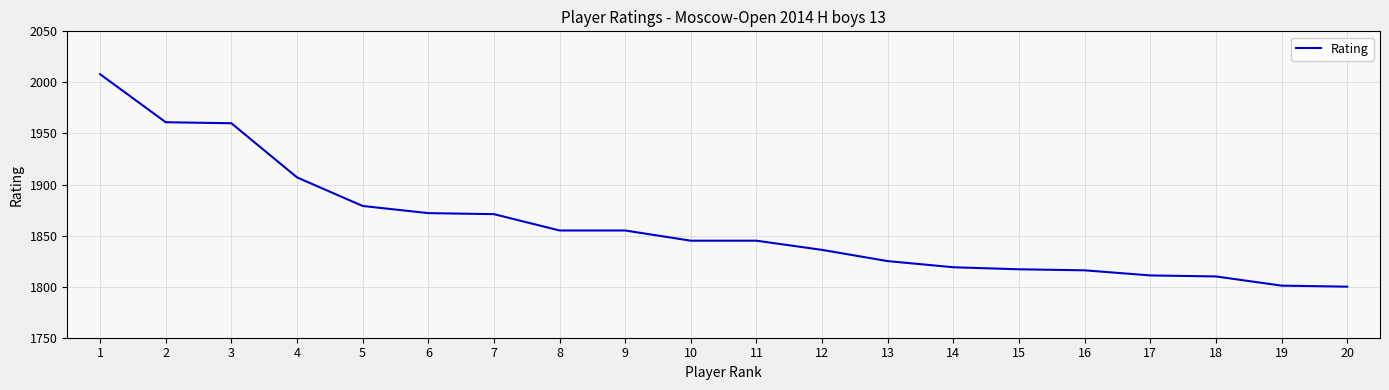

Approximately how many times larger is the value at 12 compared to 1?

0.9